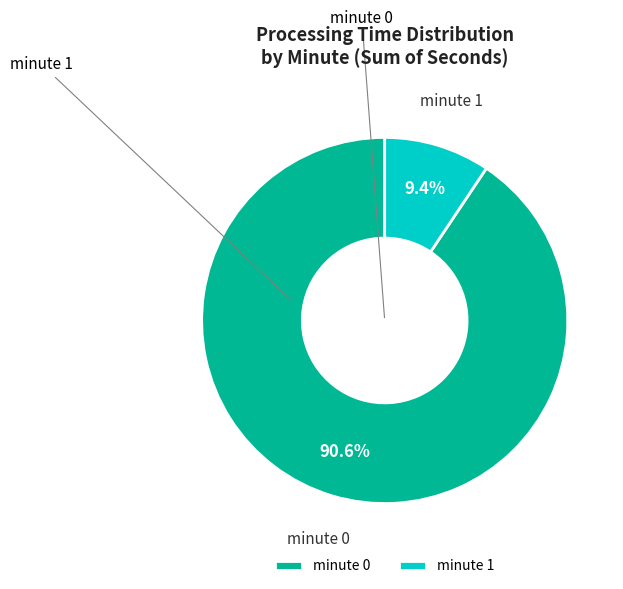

Which slice represents more than half of the pie?

minute 0